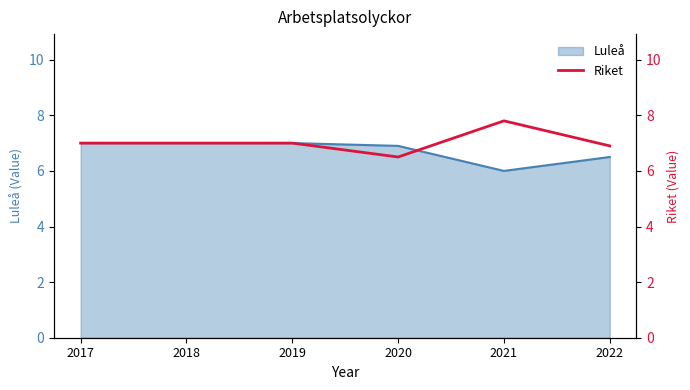

At which label does the data first exceed 7?

2021